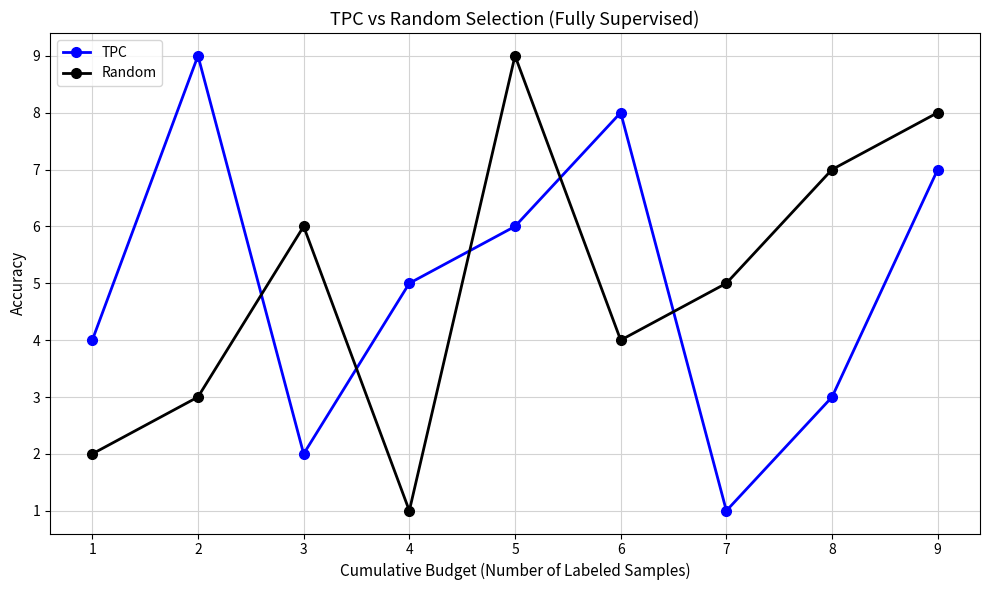

What is the minimum value shown in the chart?

1